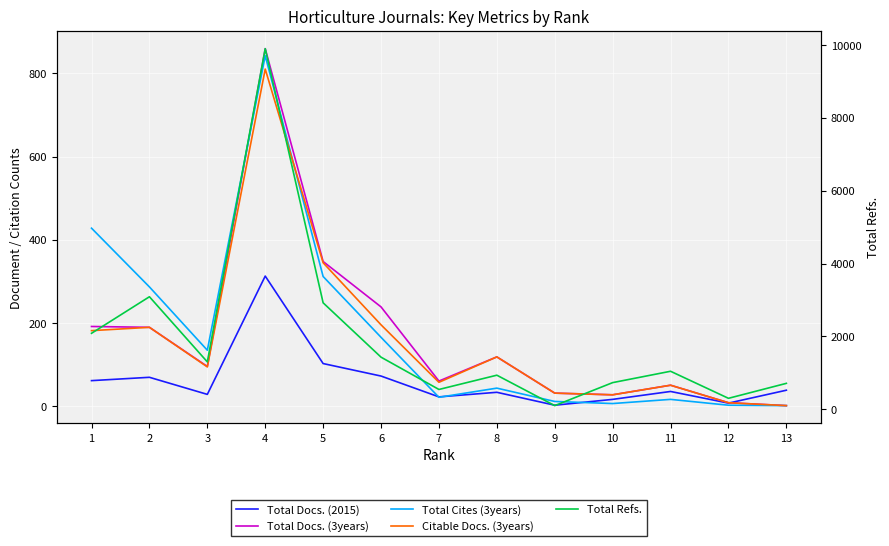

Is it true that Total Docs. (3years) equals 96 at 3?

True